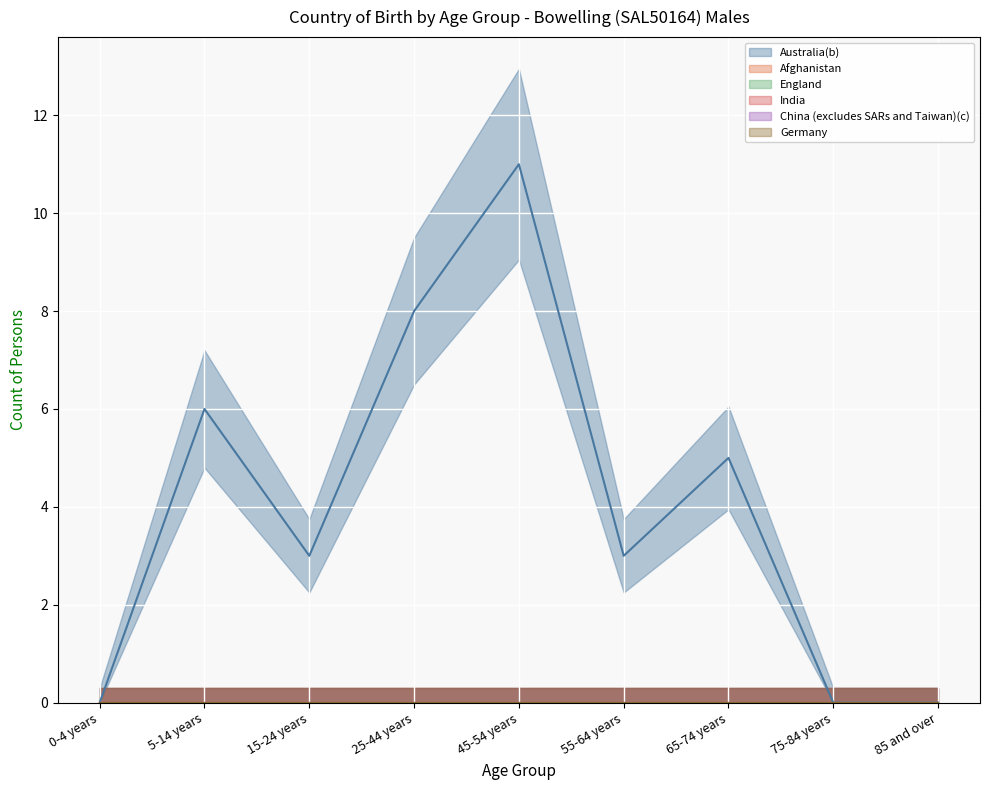

Which series has the largest range (max minus min)?

Australia(b)